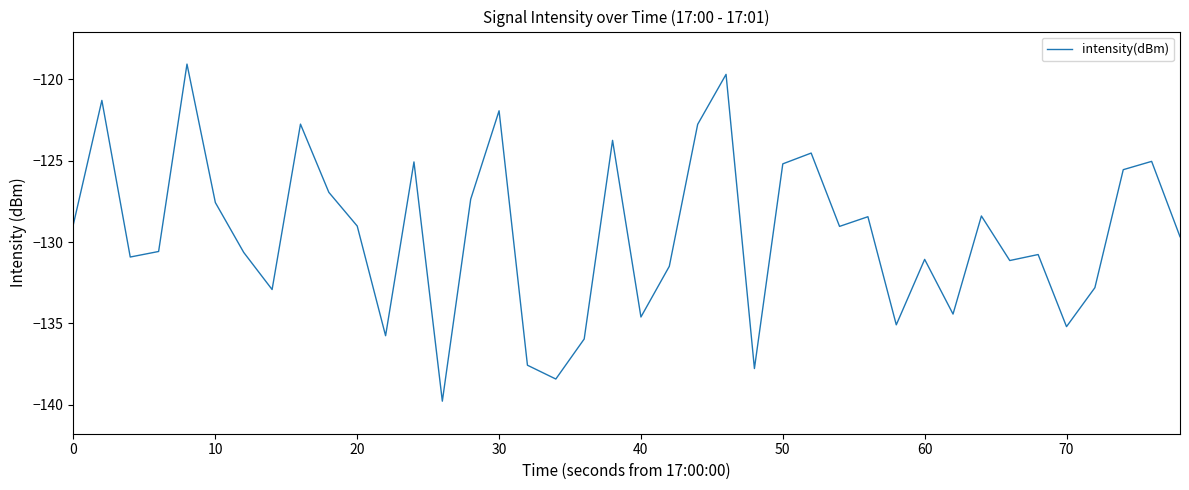

What is the difference between the maximum and minimum values?

20.7